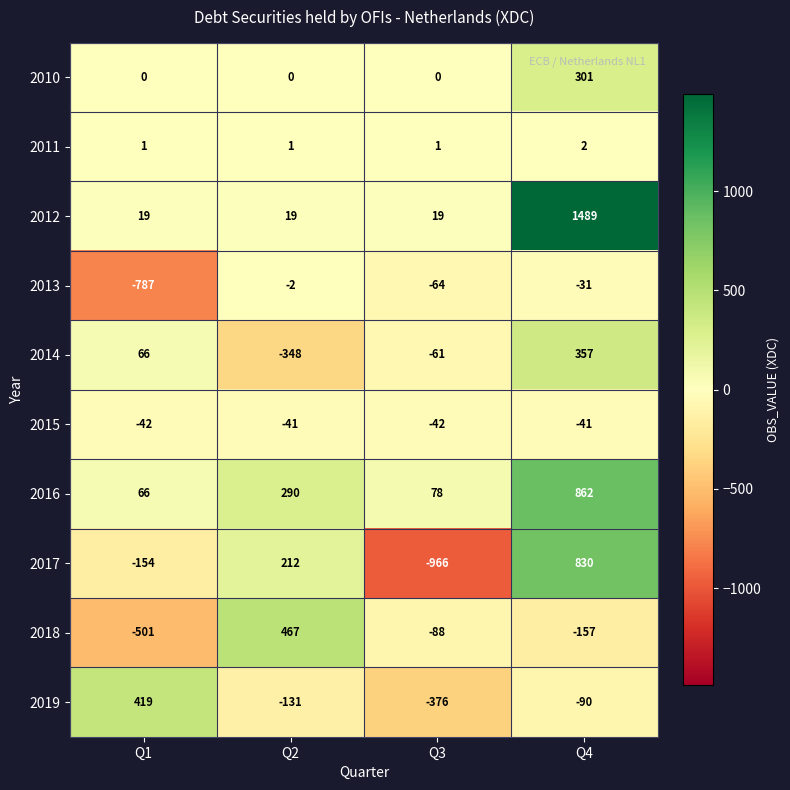

Read the 2014 value at Q2, to the nearest 10.

-350